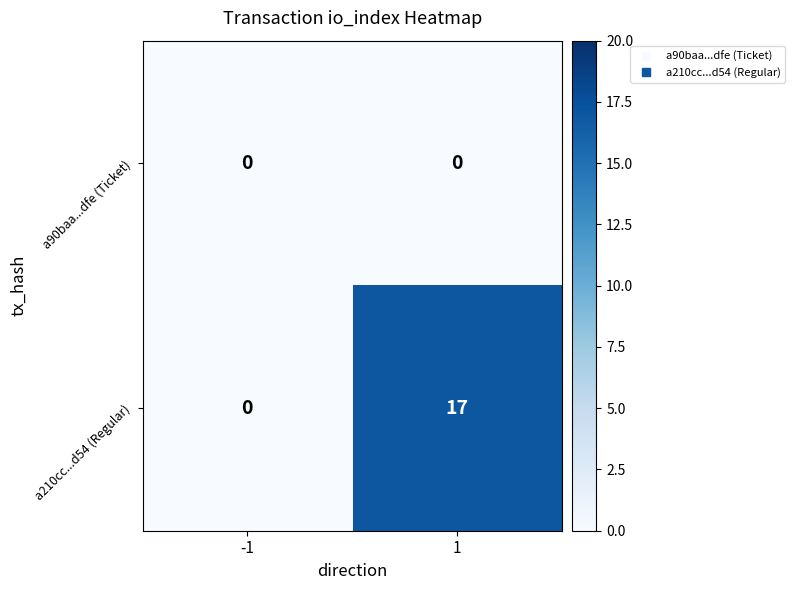

True or false: a210cc...d54 (Regular) has a value of 26 at 1.

False